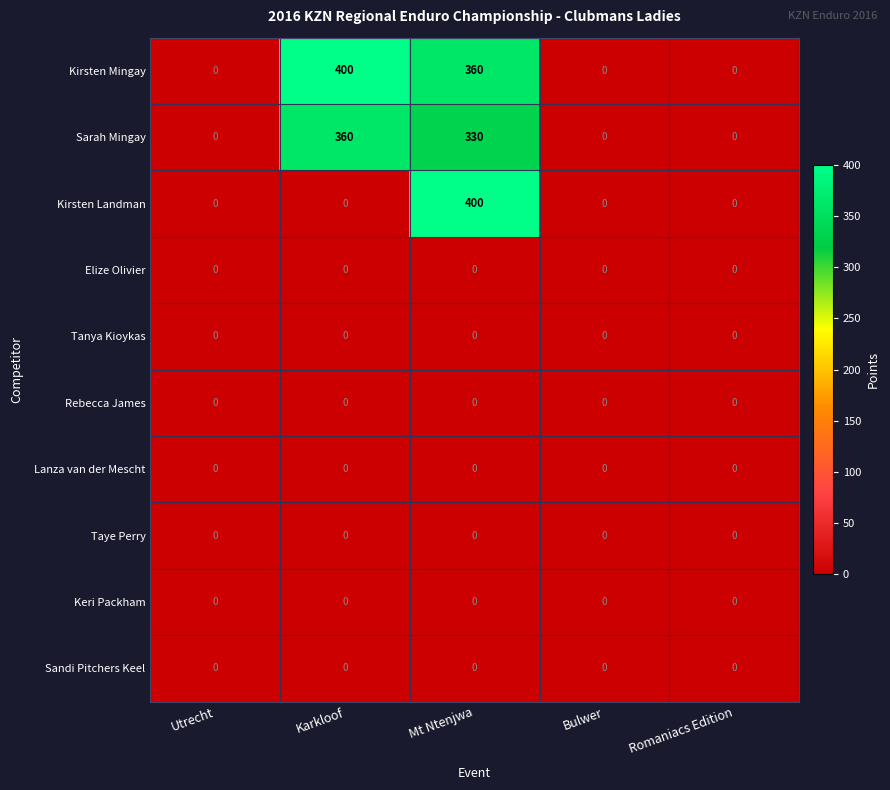

Which series has the largest total across all categories?

Kirsten Mingay